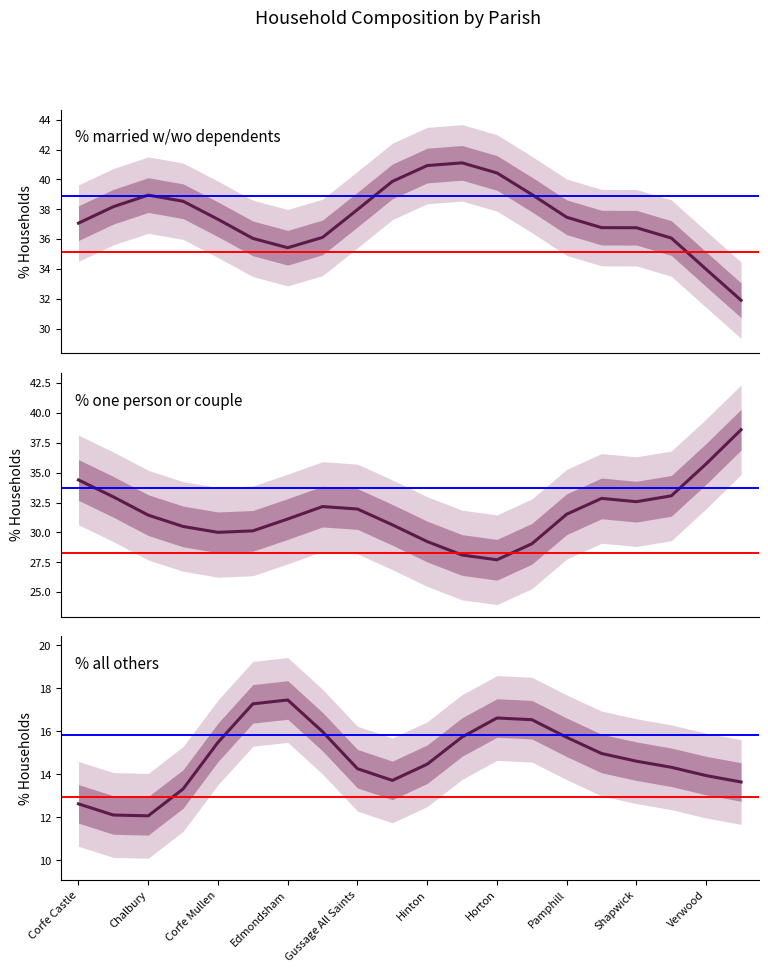

List the series in order of their overall mean, lowest first.

% all others, % one person or couple, % married w/wo dependents